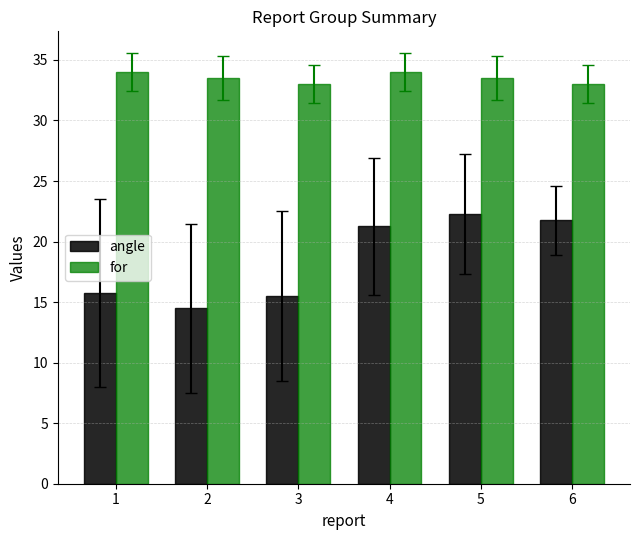

What are all the series names shown in the legend?

angle, for